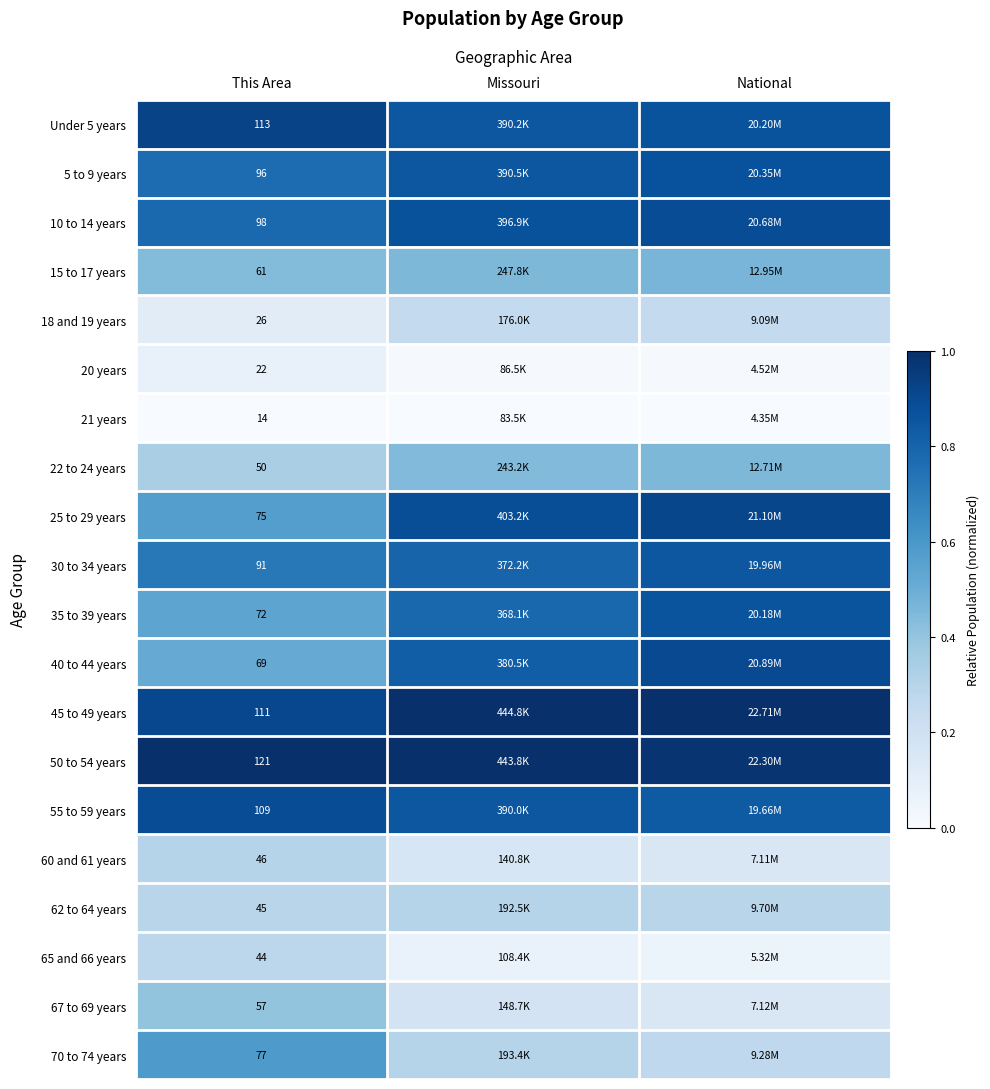

At how many categories does at least one series exceed 0?

3